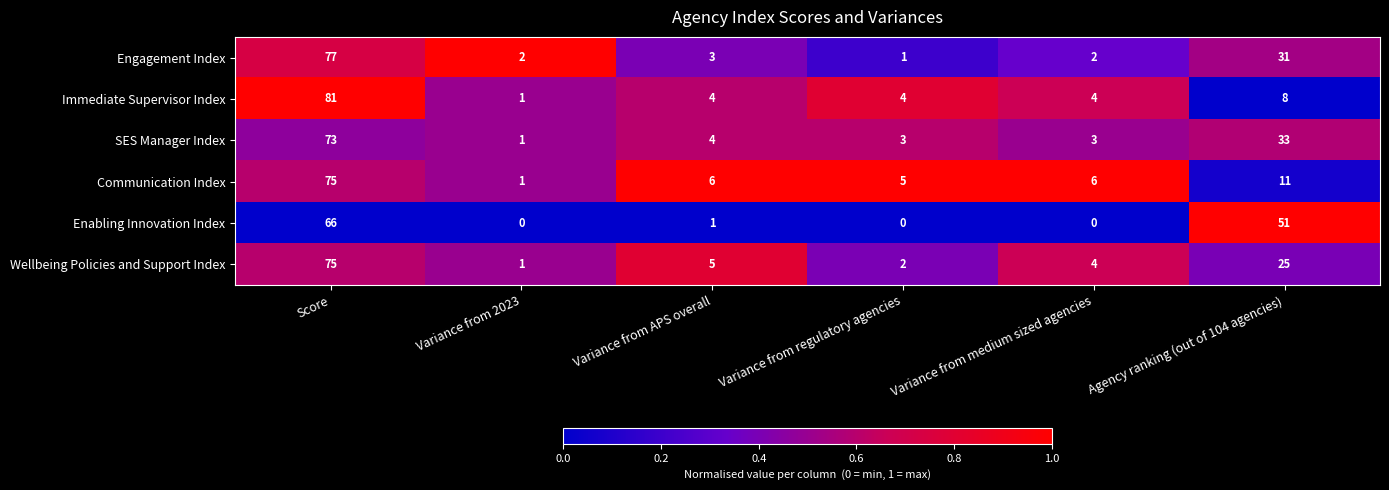

Which label corresponds to the largest value in the chart?

Score